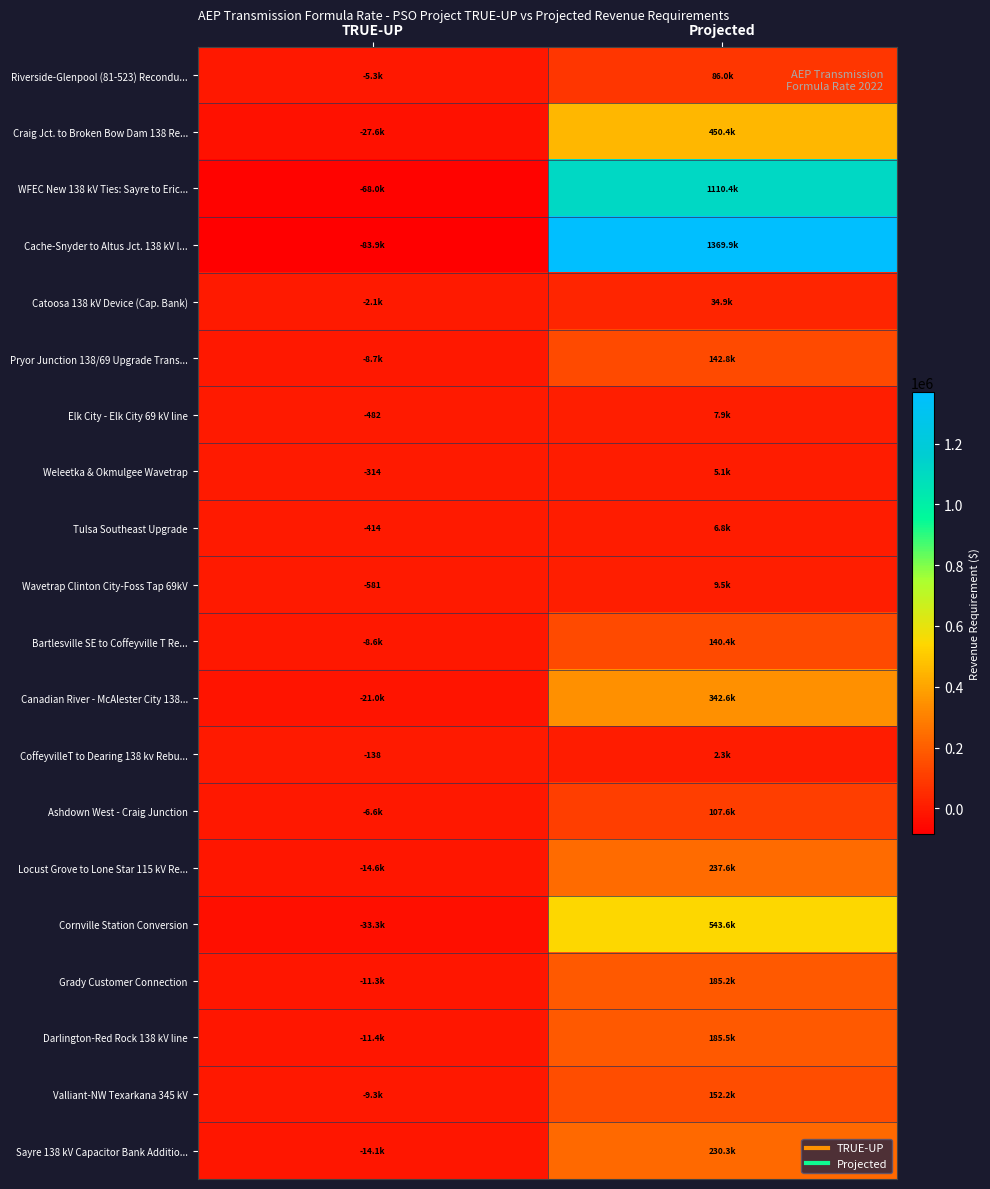

What is the sum of all Cornville Station Conversion values?

510340.7